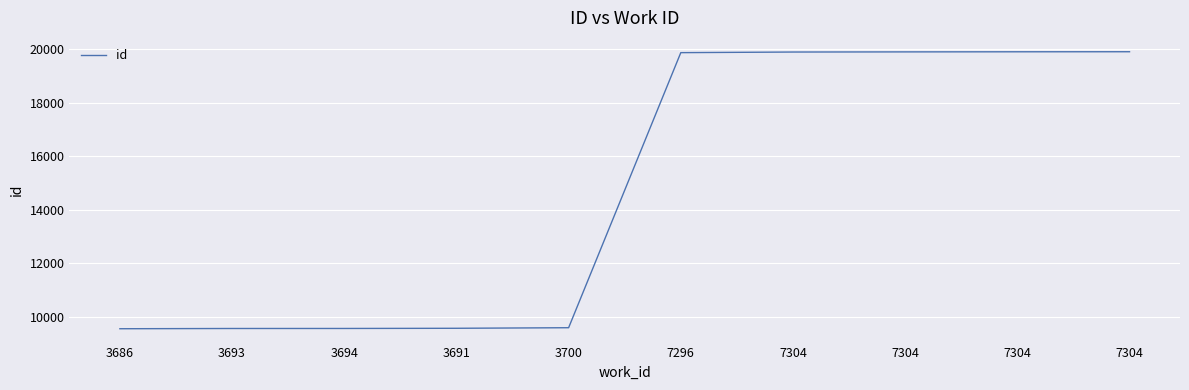

Rank the categories by value from lowest to highest.

3686, 3693, 3694, 3691, 3700, 7296, 7304, 7304, 7304, 7304